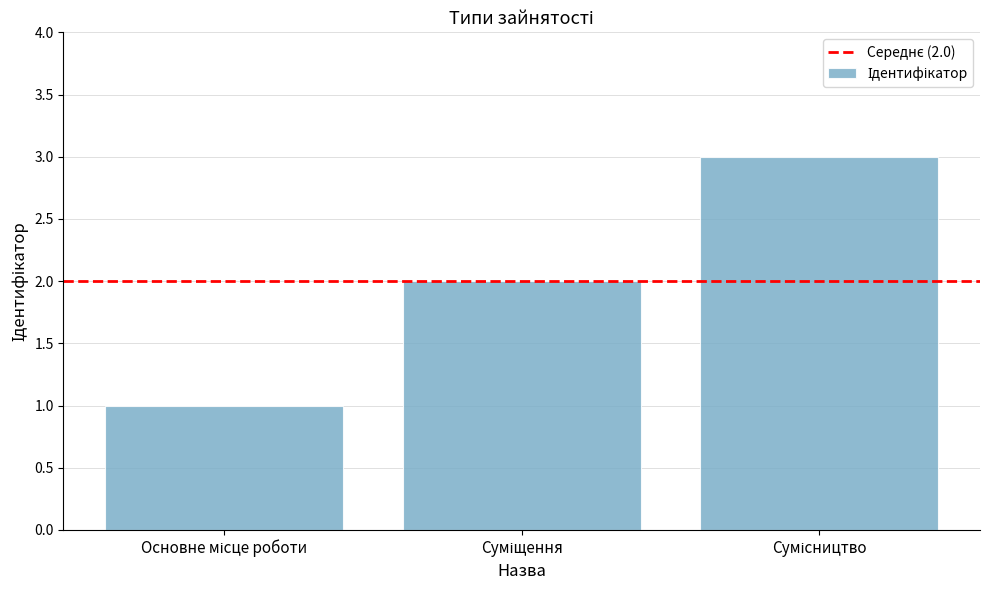

How many data points are less than 2?

1